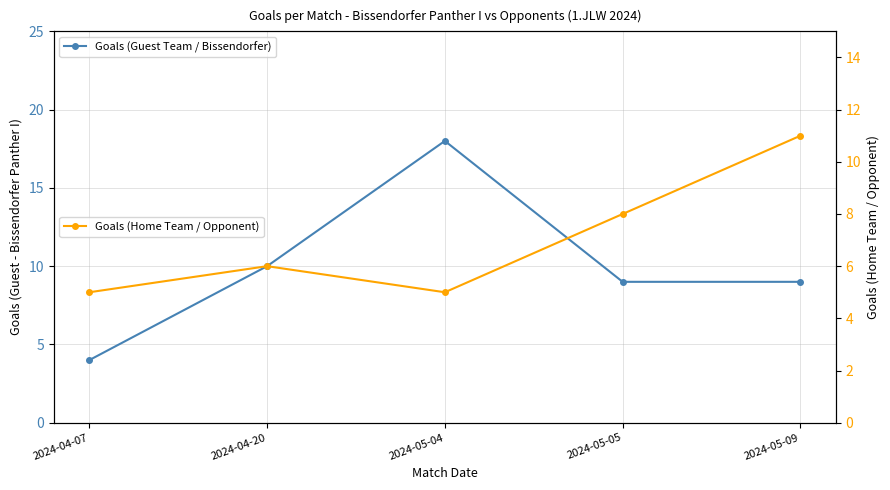

Which series ends up on top after the final intersection of Goals (Home Team / Opponent) and Goals (Guest Team / Bissendorfer)?

Goals (Home Team / Opponent)